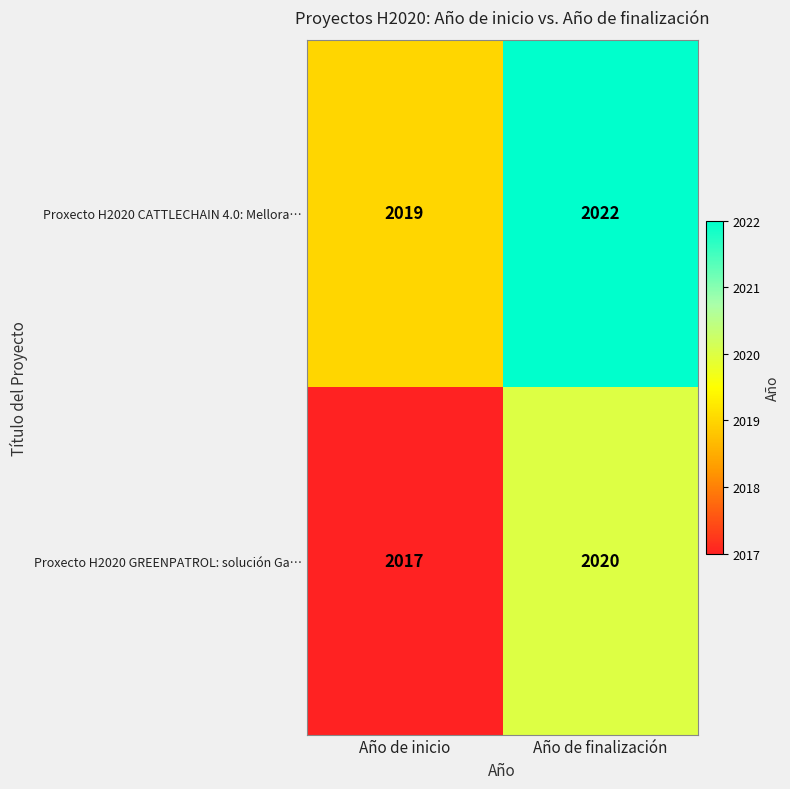

At Año de inicio, list the series in order from largest to smallest.

Proxecto H2020 CATTLECHAIN 4.0: Mellora…, Proxecto H2020 GREENPATROL: solución Ga…